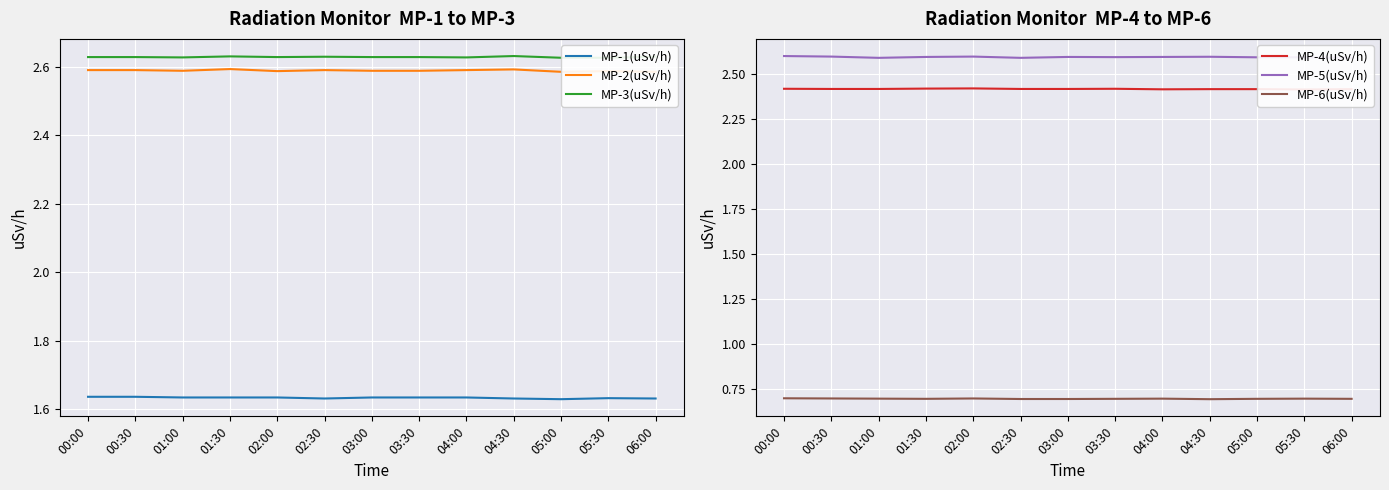

Is it true that MP-2(uSv/h) equals 4.0 at 01:30?

False